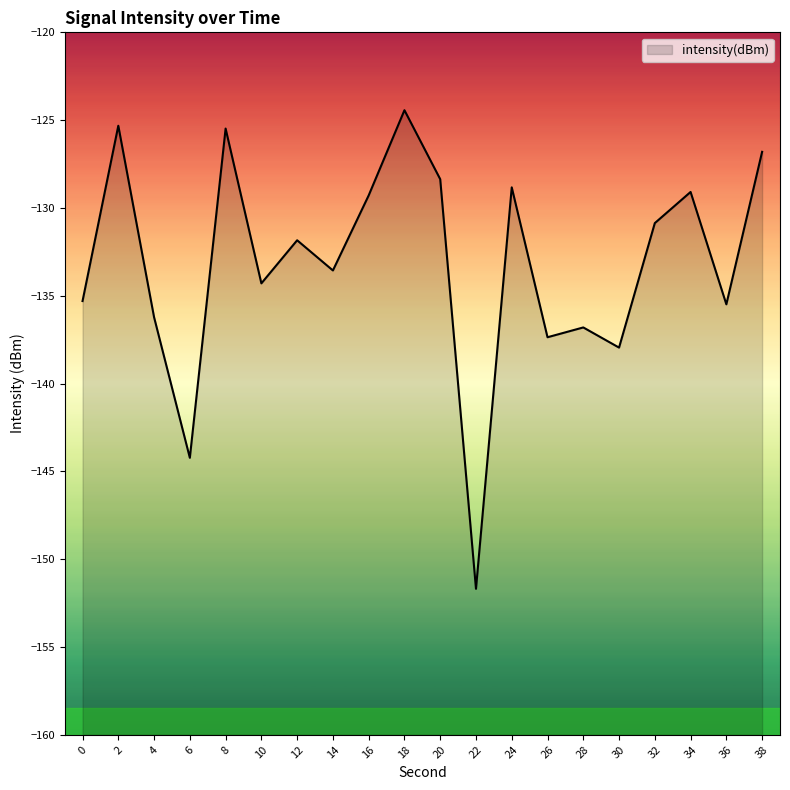

At which category does the data reach its first local peak?

2